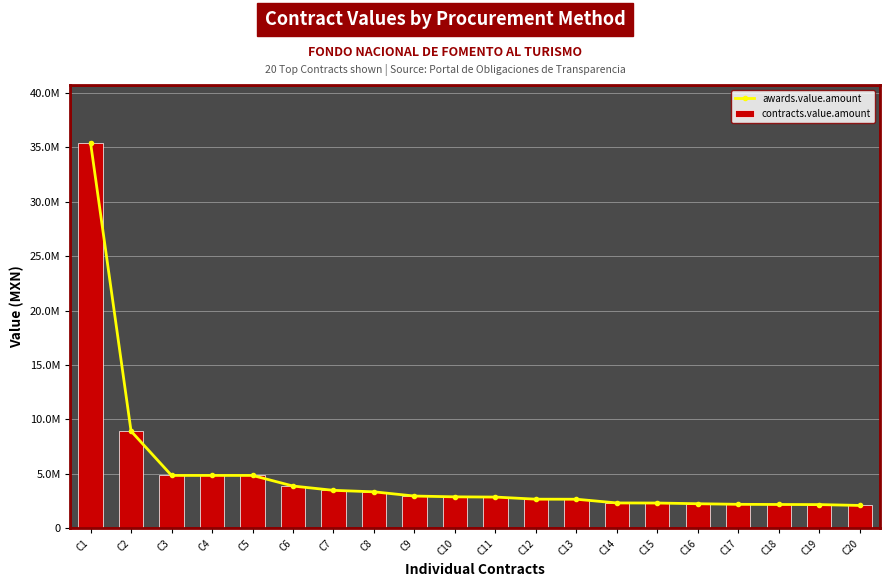

Is the value of contracts.value.amount at C16 greater than the value of awards.value.amount at C10?

No